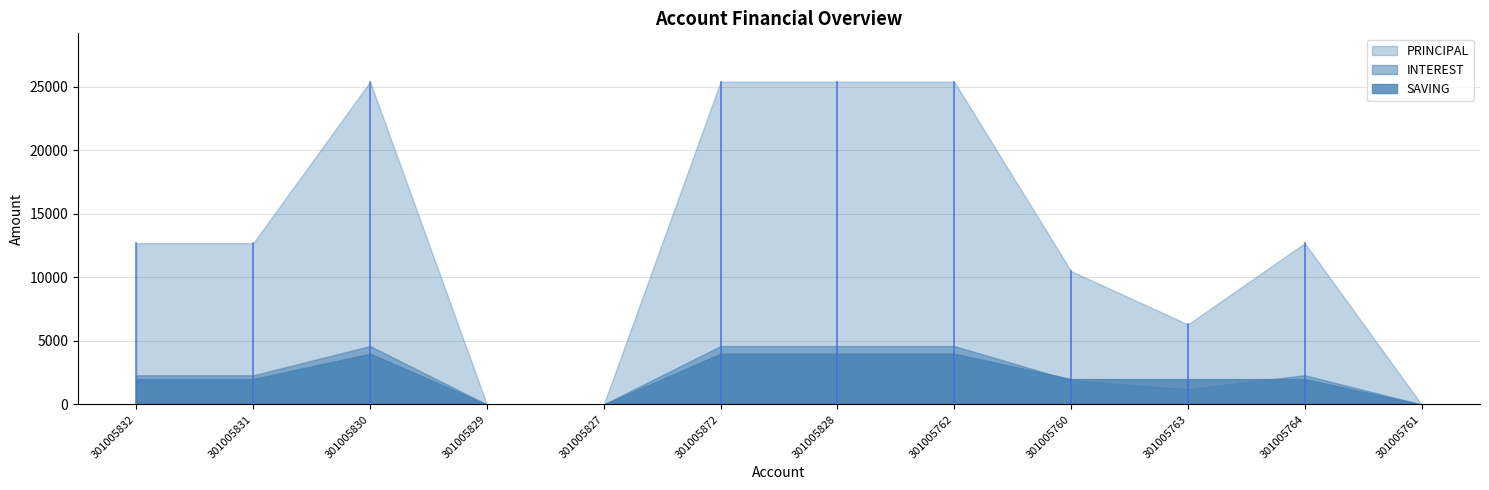

What is the sum of all PRINCIPAL values?

156500